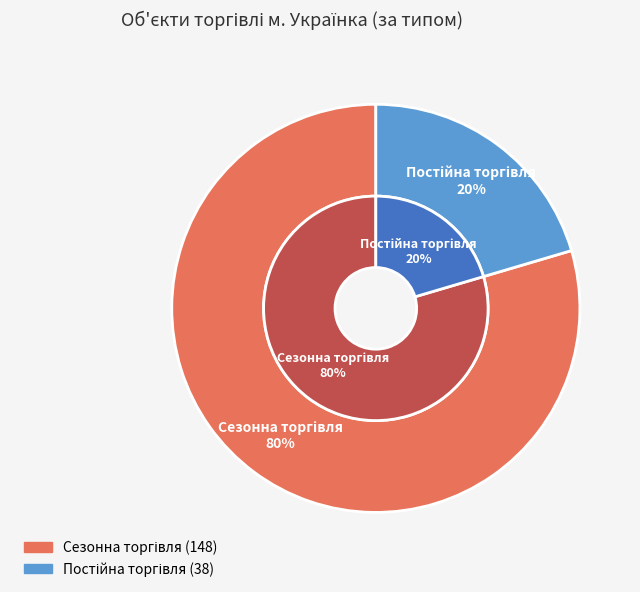

How many segments does this pie chart have?

2